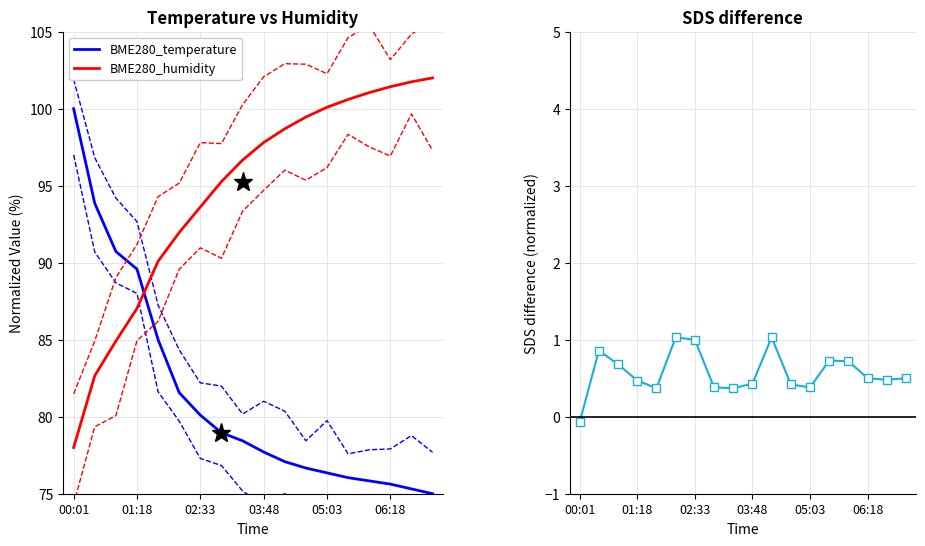

Is this an area chart (filled region under the line)?

No